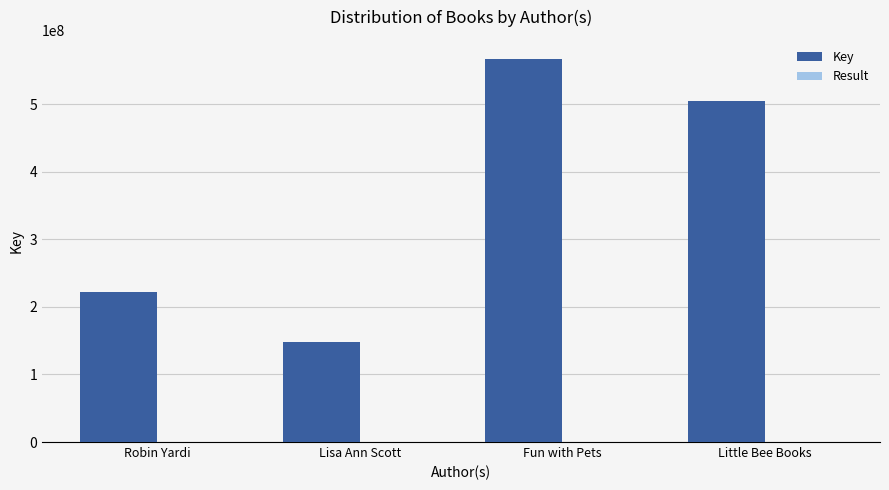

The Key series shows 505004160 at Little Bee Books. True or false?

True